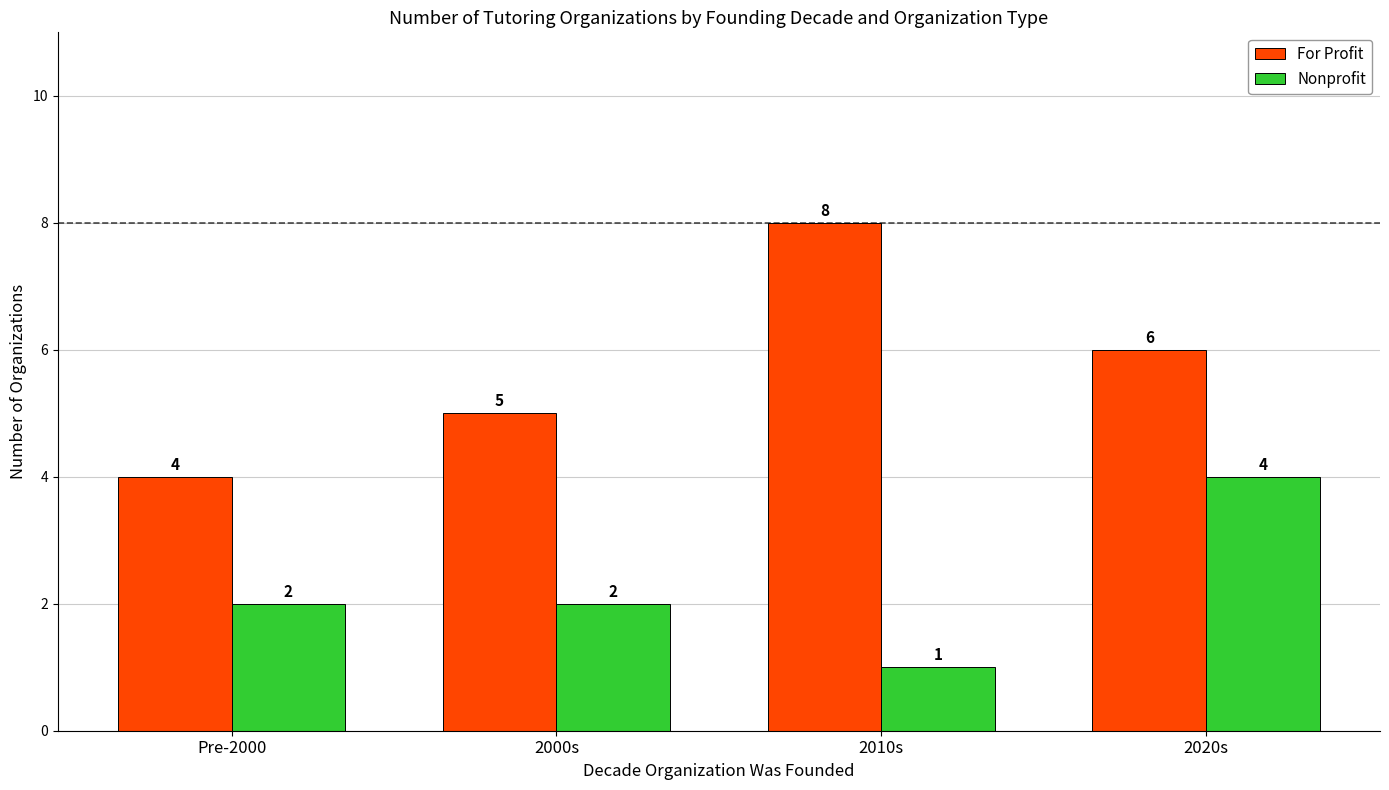

Is the value of Nonprofit at 2000s greater than the value of For Profit at 2020s?

No